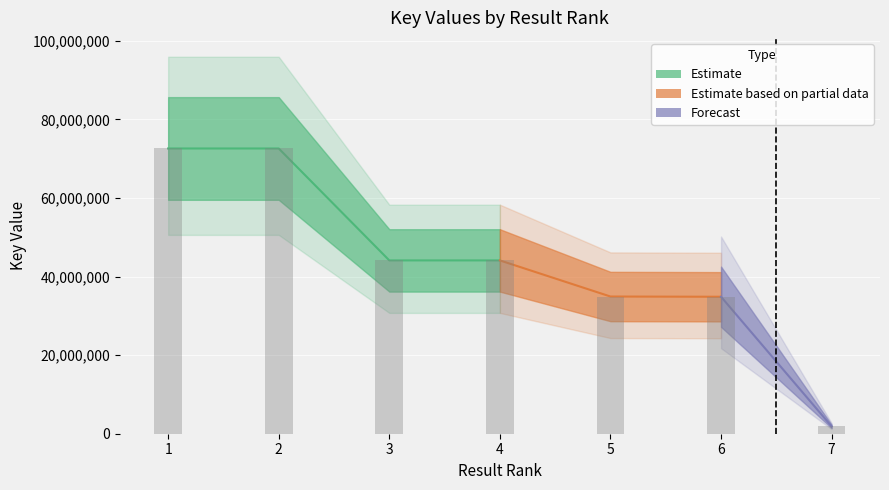

What is the value of the 3rd bar from the left?

44102938